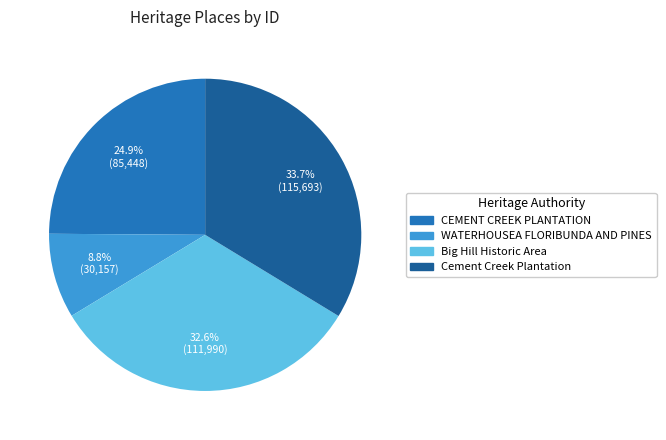

How many slices are in this pie chart?

4